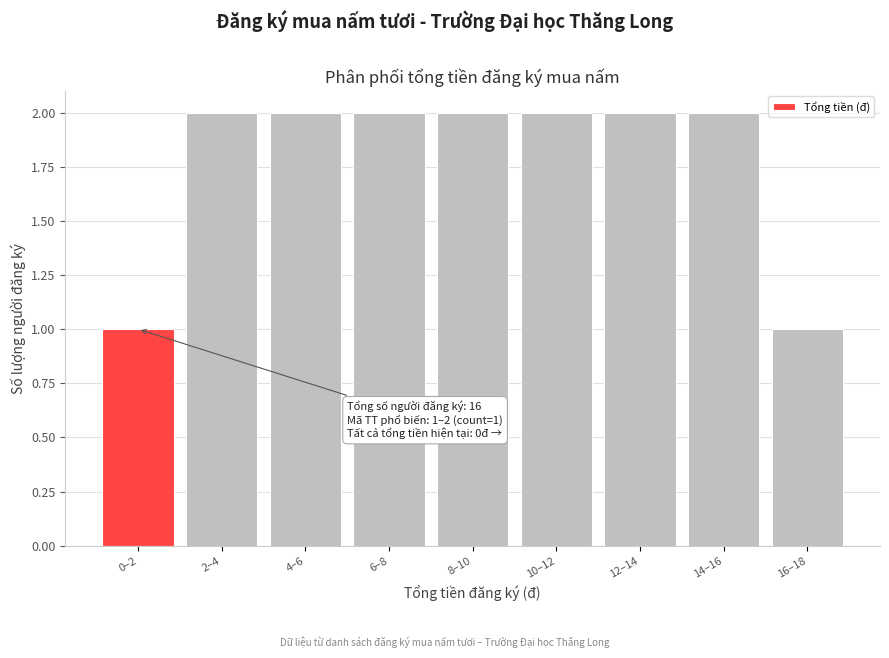

Reading left to right, list all the values displayed in this chart.

0–2=1	2–4=2	4–6=2	6–8=2	8–10=2	10–12=2	12–14=2	14–16=2	16–18=1